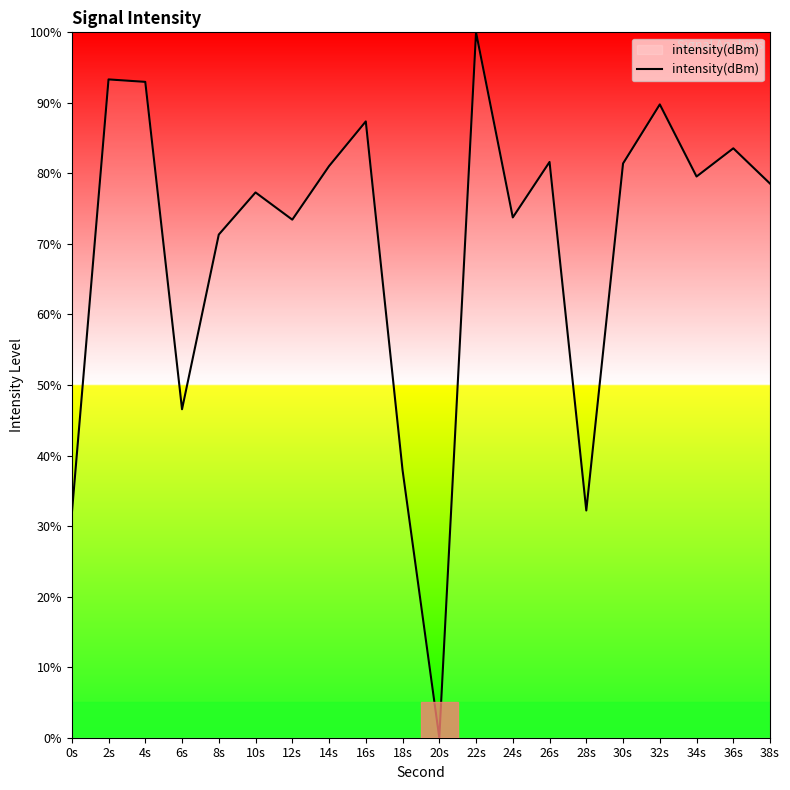

True or false: the data shows 38.0 at 18s.

True